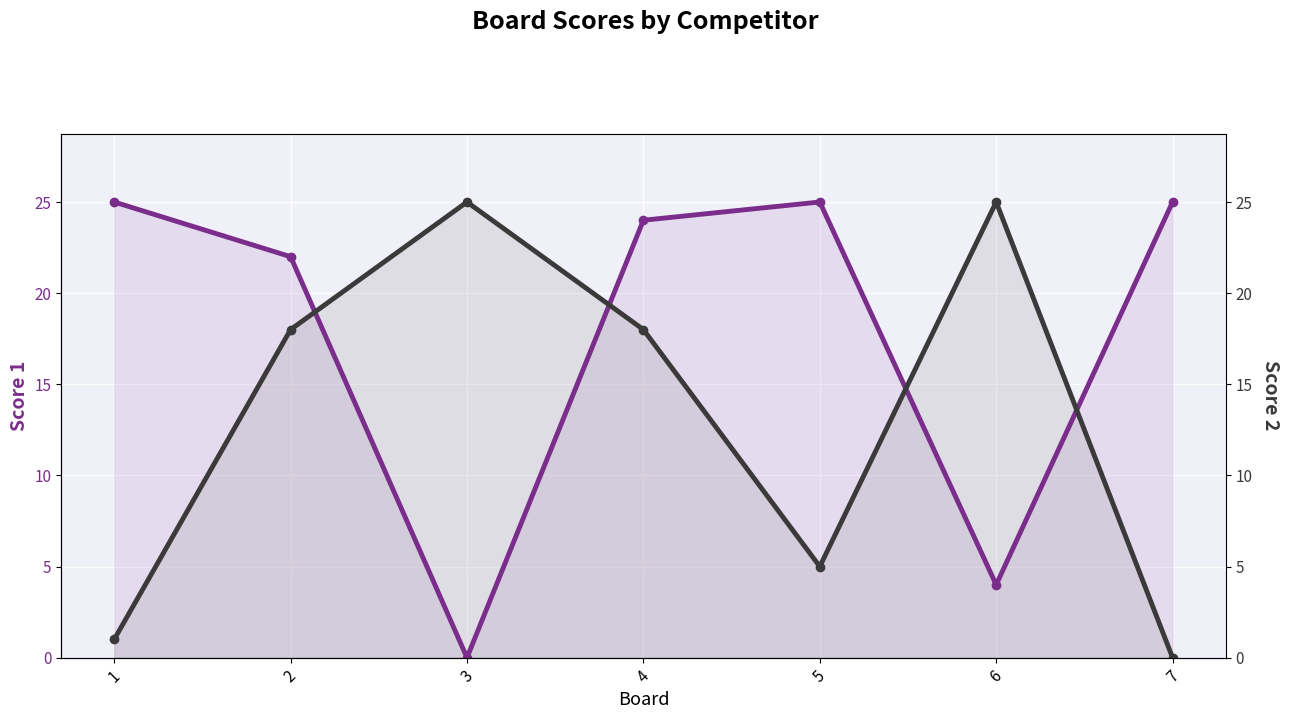

Is it true that Score 2 equals 25 at 3?

True